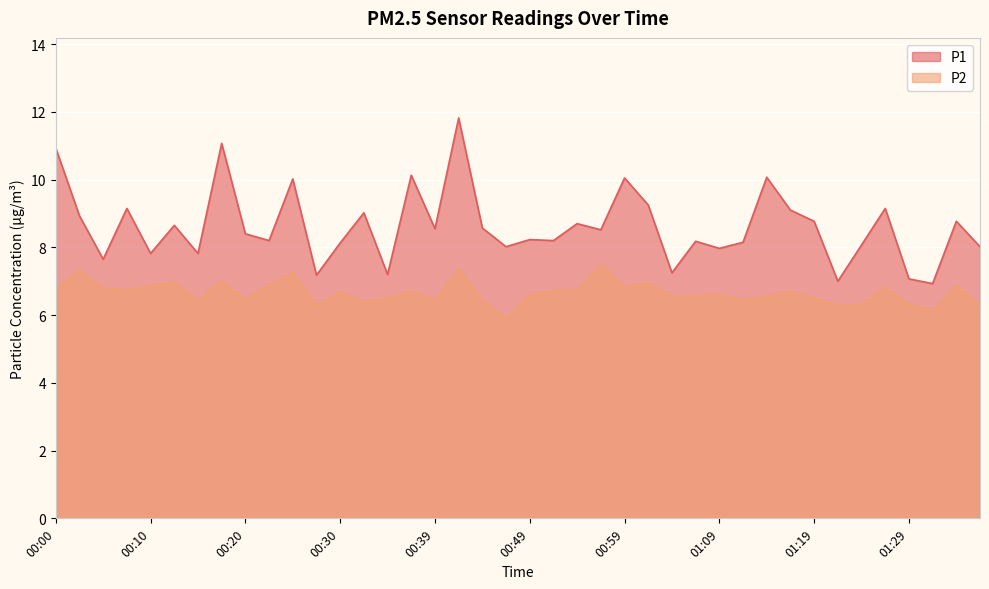

At which category is the sum across all series the highest?

00:42